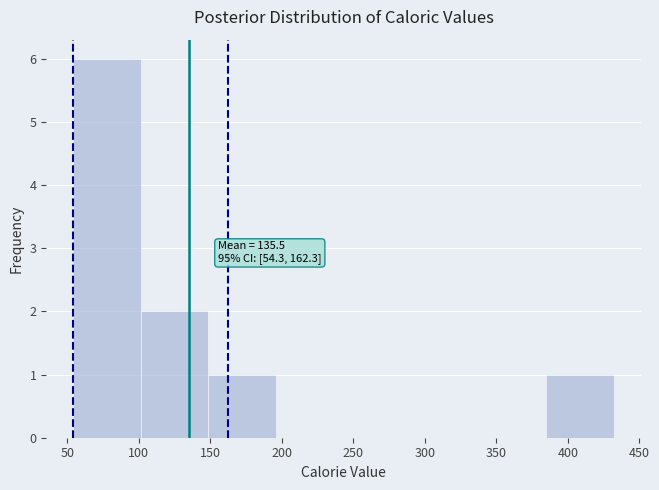

Which range on the x-axis has the tallest bar?

55 to 100